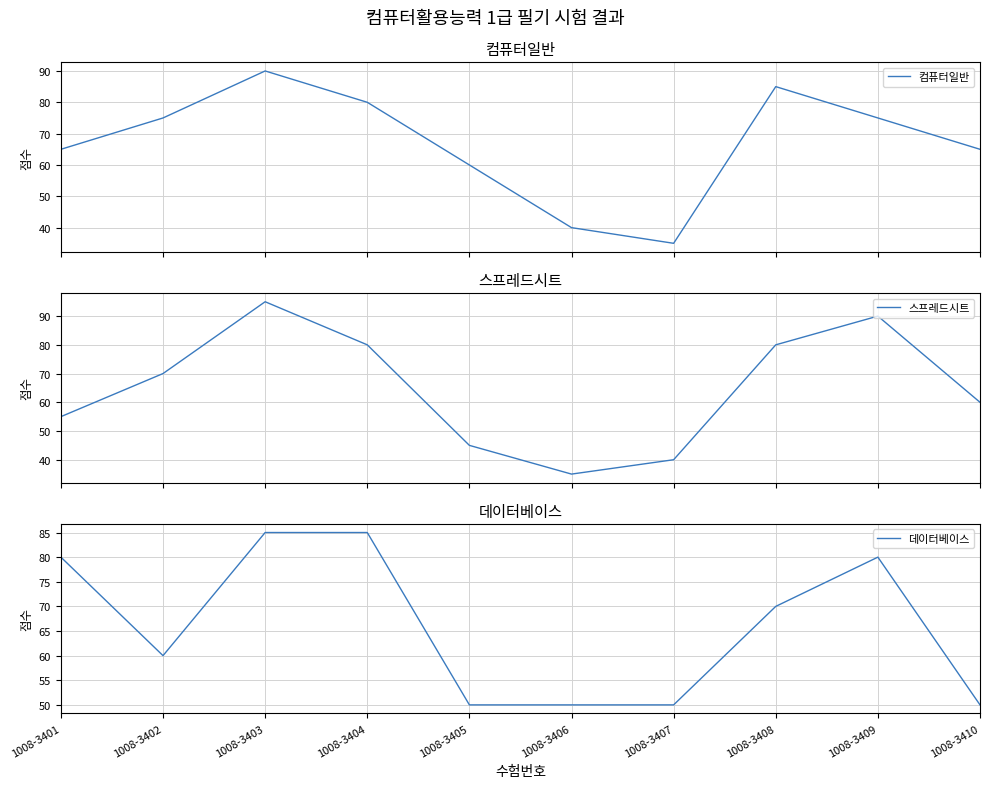

True or false: 스프레드시트 has a value of 33 at 1008-3409.

False